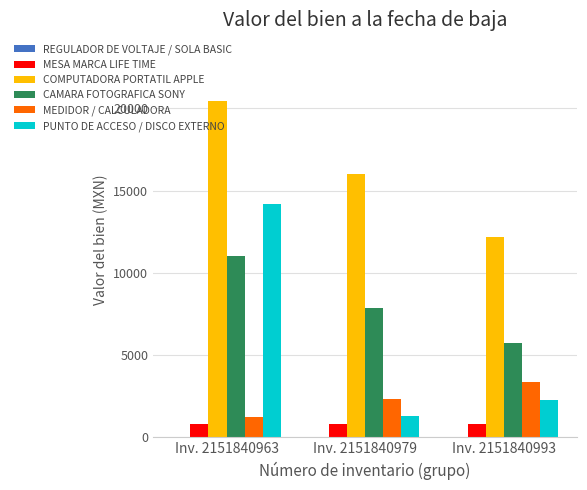

At which category is the sum across all series the highest?

Inv. 2151840963